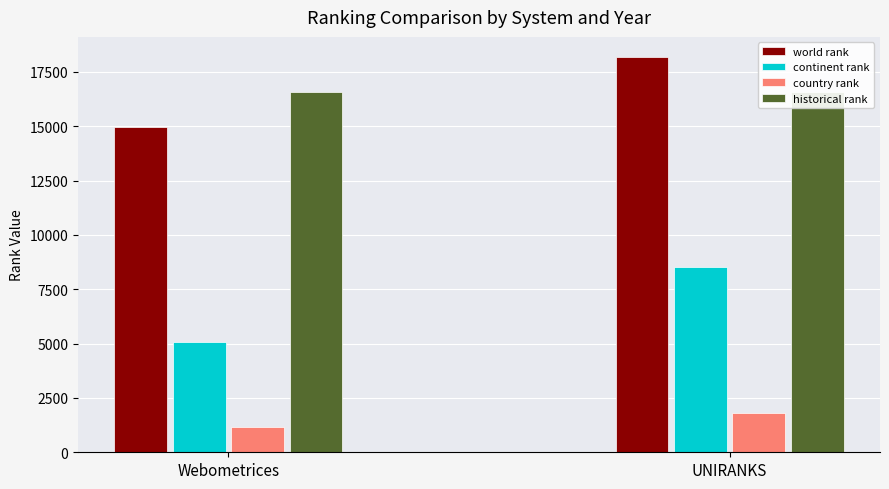

Is it true that continent rank equals 5058.8 at Webometrices?

True